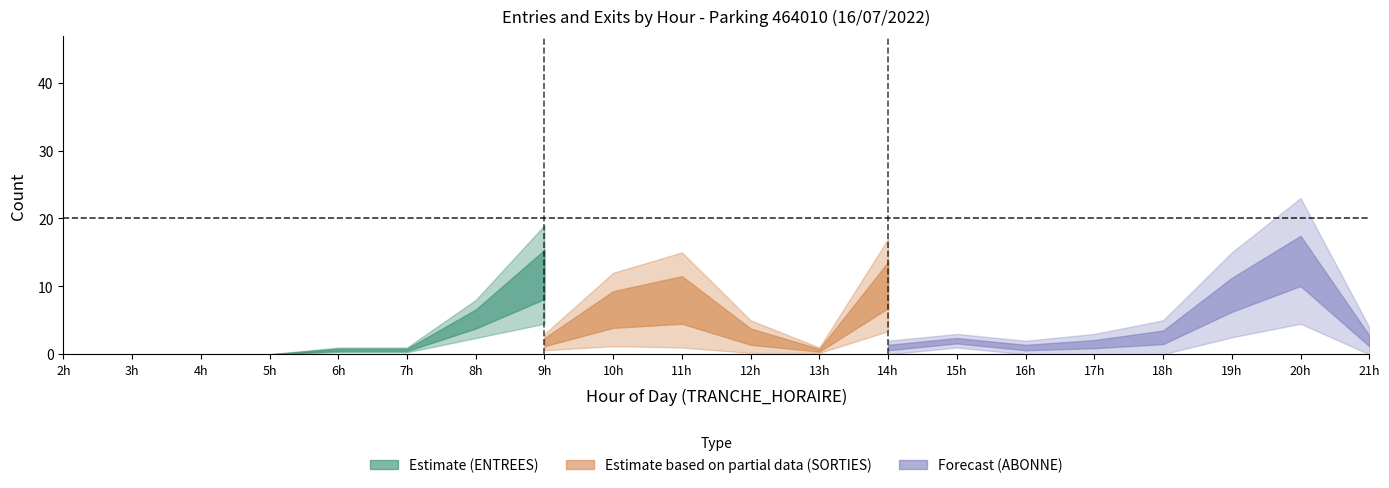

Is the value of ENTREES_NB_HORAIRE at 11 greater than the value of SORTIES_NB_HORAIRE at 20?

Yes